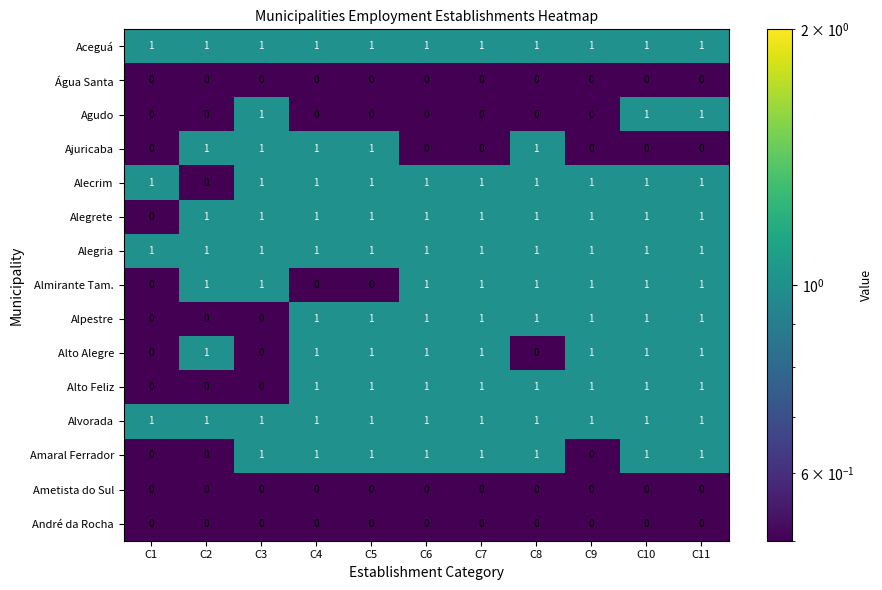

What is the maximum value shown in the chart?

1